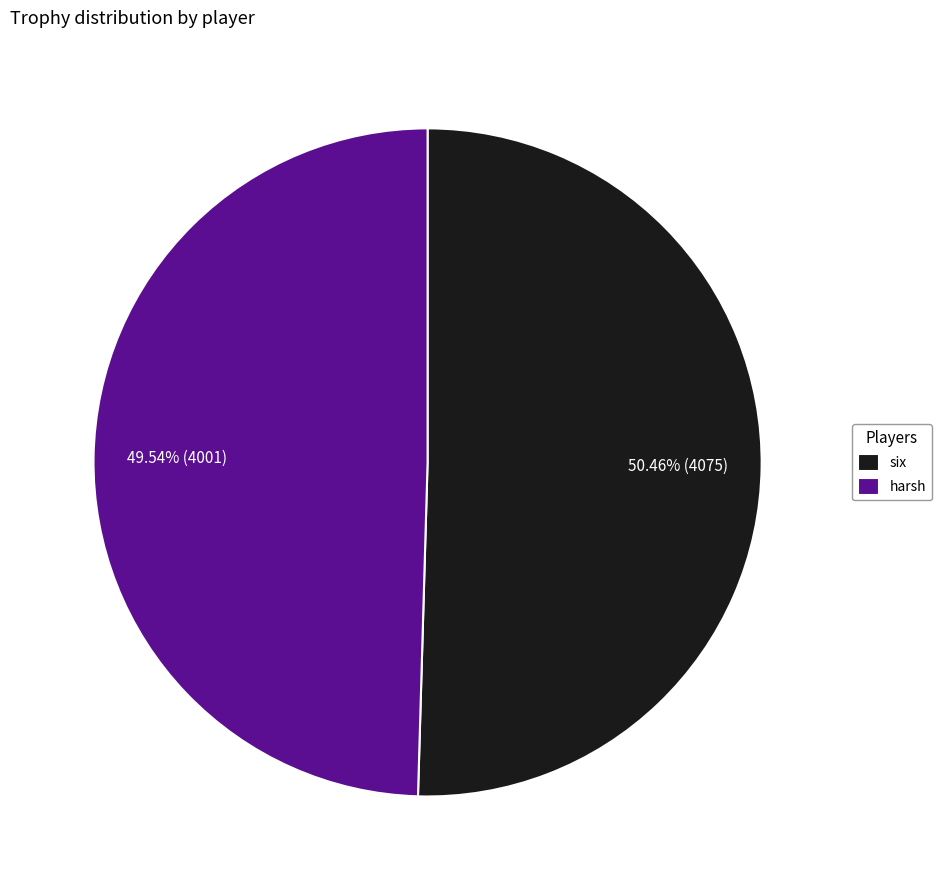

Which category accounts for the majority?

six